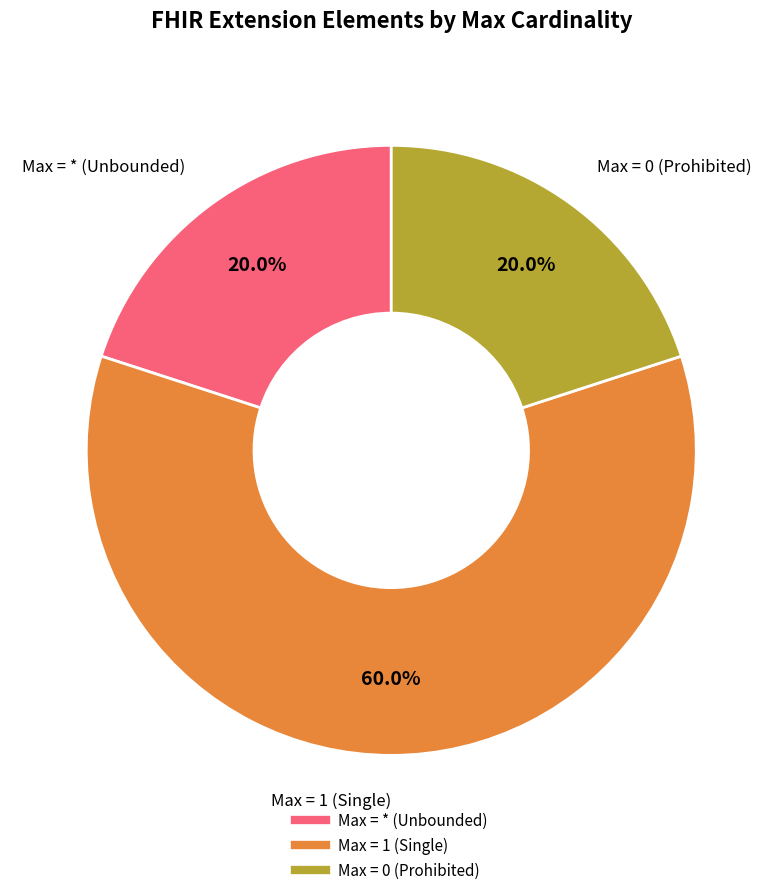

Is there a majority slice in this chart?

Yes